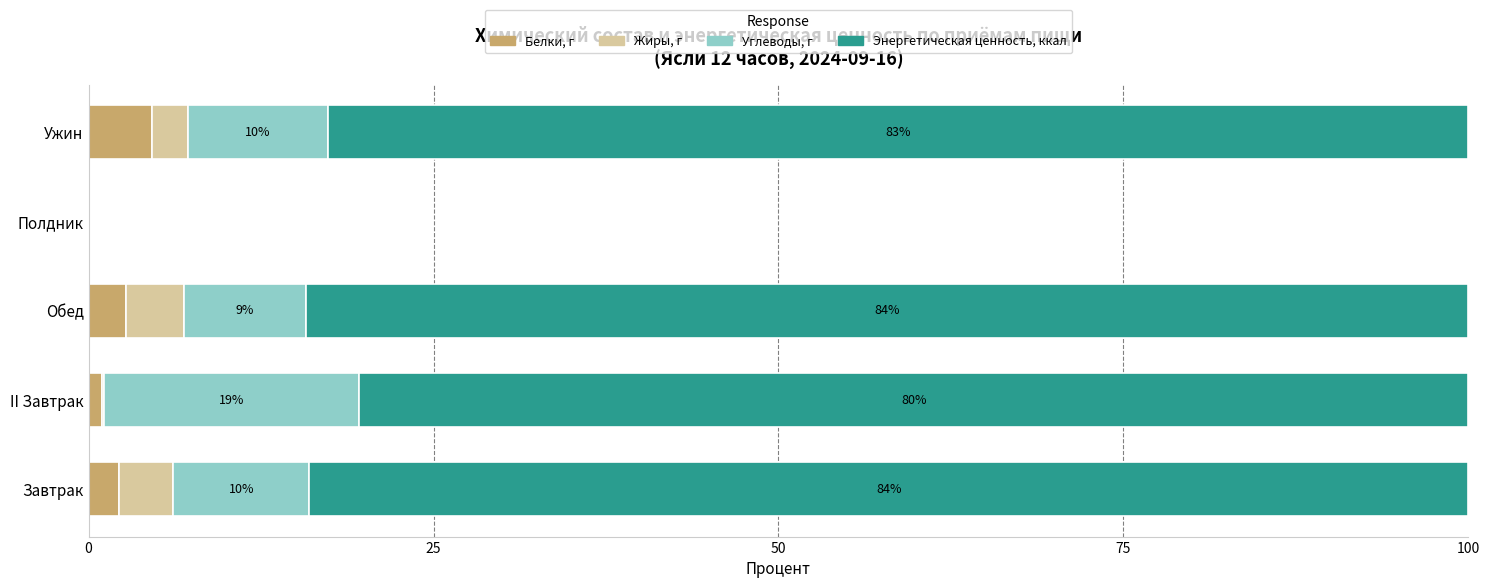

What is the total value across all series at Обед?

100.0